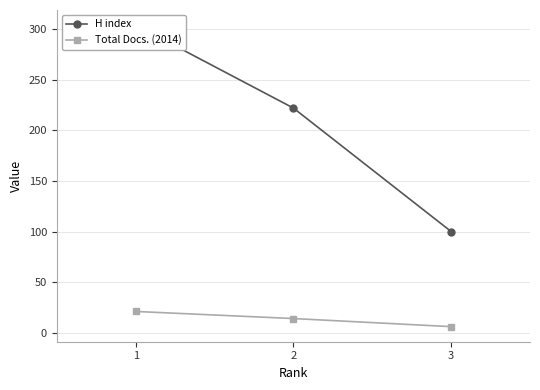

Where does the H index series first go above 222?

1